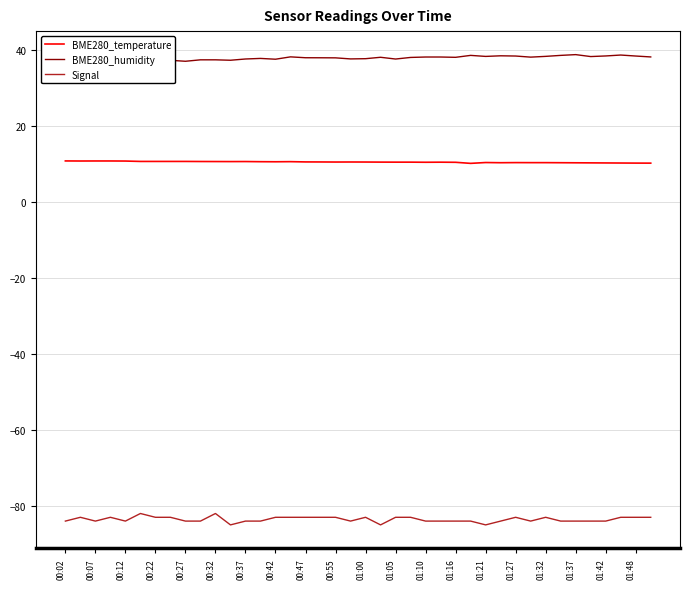

True or false: Signal has a value of -83.0 at 01:00.

True